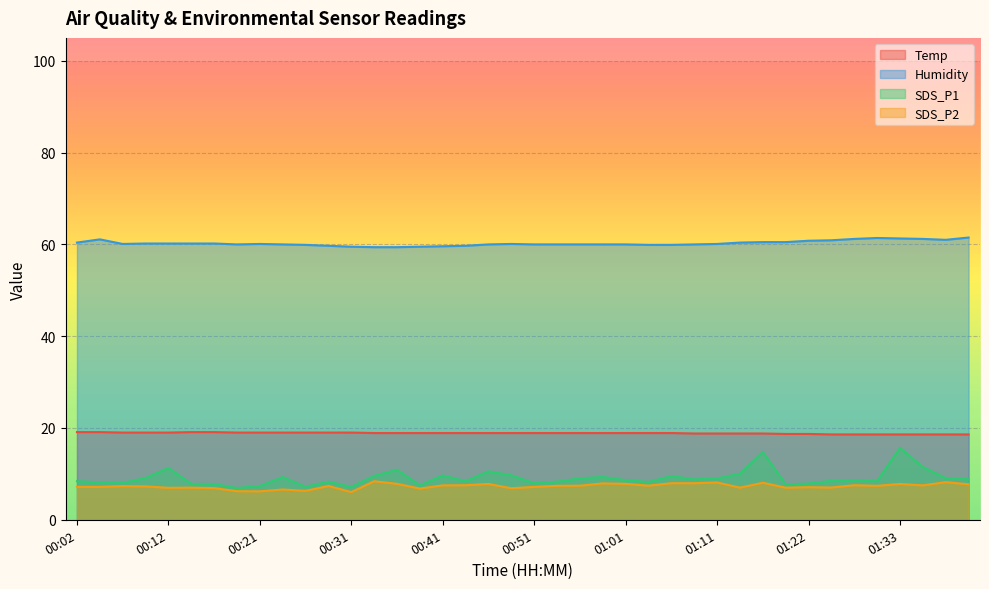

Reading left to right, transcribe all the data shown in this chart.

Temp: 00:02=19.1	00:04=19.1	00:07=19.0	00:09=19.0	00:12=19.0	00:14=19.1	00:16=19.1	00:19=19.0	00:21=19.0	00:24=19.0	00:26=19.0	00:29=19.0	00:31=19.0	00:34=18.9	00:36=18.9	00:39=18.9	00:41=18.9	00:44=18.9	00:46=18.9	00:49=18.9	00:51=18.9	00:54=18.9	00:56=18.9	00:59=18.9	01:01=18.9	01:04=18.9	01:06=18.9	01:09=18.8	01:11=18.8	01:14=18.8	01:16=18.8	01:19=18.7	01:22=18.7	01:24=18.6	01:27=18.6	01:30=18.6	01:33=18.6	01:36=18.6	01:38=18.6	01:41=18.6
Humidity: 00:02=60.4	00:04=61.1	00:07=60.1	00:09=60.2	00:12=60.2	00:14=60.2	00:16=60.2	00:19=60.0	00:21=60.1	00:24=60.0	00:26=59.9	00:29=59.7	00:31=59.5	00:34=59.4	00:36=59.4	00:39=59.5	00:41=59.6	00:44=59.7	00:46=60.0	00:49=60.1	00:51=60.0	00:54=60.0	00:56=60.0	00:59=60.0	01:01=60.0	01:04=59.9	01:06=59.9	01:09=60.0	01:11=60.1	01:14=60.4	01:16=60.5	01:19=60.5	01:22=60.8	01:24=60.9	01:27=61.2	01:30=61.4	01:33=61.3	01:36=61.2	01:38=61.0	01:41=61.5
SDS_P1: 00:02=8.4	00:04=8.2	00:07=8.0	00:09=9.1	00:12=11.3	00:14=7.8	00:16=7.8	00:19=6.9	00:21=7.4	00:24=9.3	00:26=7.2	00:29=8.3	00:31=7.2	00:34=9.6	00:36=10.9	00:39=7.5	00:41=9.7	00:44=8.4	00:46=10.6	00:49=9.7	00:51=8.0	00:54=8.3	00:56=9.0	00:59=9.3	01:01=8.6	01:04=8.2	01:06=9.5	01:09=8.8	01:11=9.0	01:14=10.0	01:16=14.8	01:19=7.7	01:22=7.9	01:24=8.5	01:27=8.5	01:30=8.5	01:33=15.7	01:36=11.5	01:38=9.1	01:41=8.8
SDS_P2: 00:02=7.2	00:04=7.2	00:07=7.3	00:09=7.3	00:12=7.0	00:14=7.0	00:16=6.9	00:19=6.2	00:21=6.2	00:24=6.6	00:26=6.3	00:29=7.4	00:31=6.0	00:34=8.4	00:36=7.8	00:39=6.8	00:41=7.5	00:44=7.5	00:46=7.8	00:49=6.9	00:51=7.2	00:54=7.4	00:56=7.4	00:59=7.9	01:01=7.8	01:04=7.4	01:06=8.0	01:09=8.0	01:11=8.1	01:14=7.0	01:16=8.1	01:19=7.0	01:22=7.1	01:24=7.0	01:27=7.5	01:30=7.4	01:33=7.8	01:36=7.5	01:38=8.2	01:41=7.7